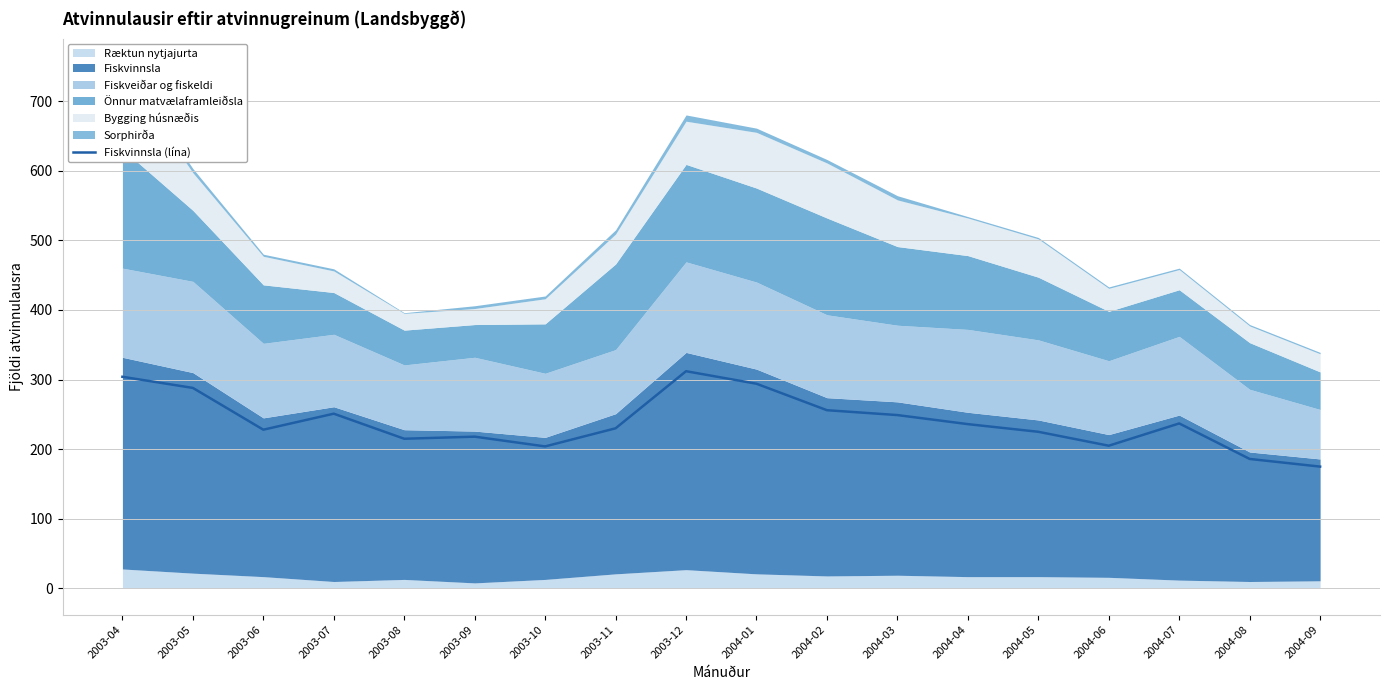

What is the greatest value displayed?

312